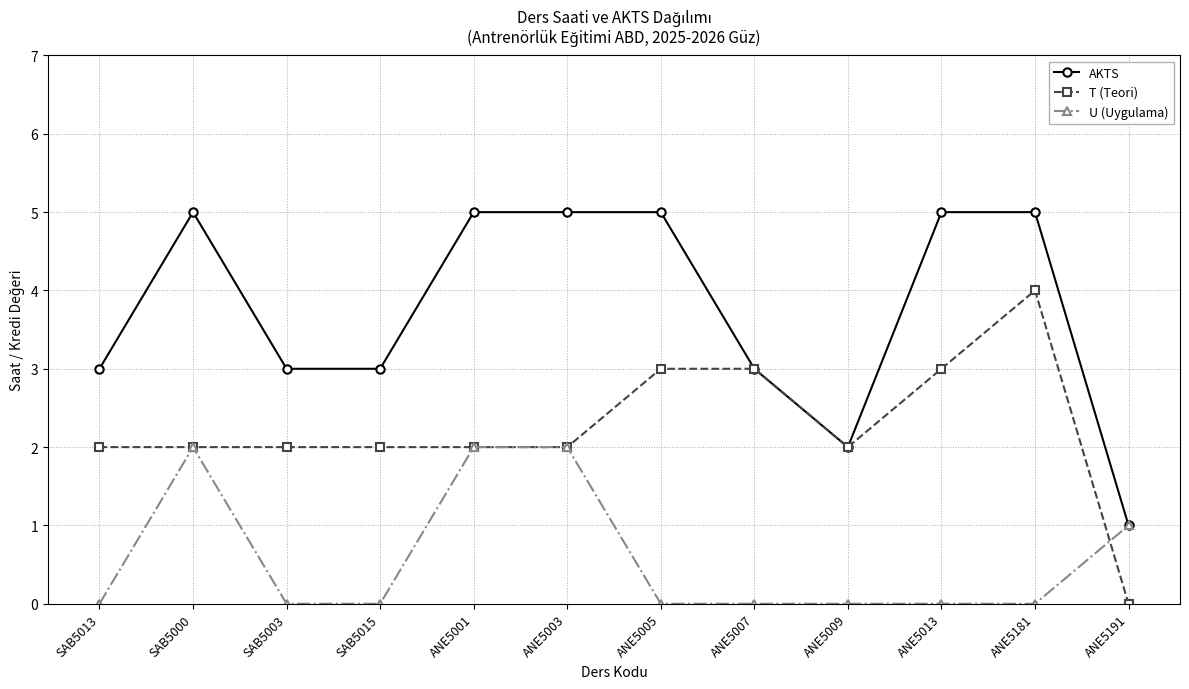

What is the label of the 8th point from the left?

ANE5007